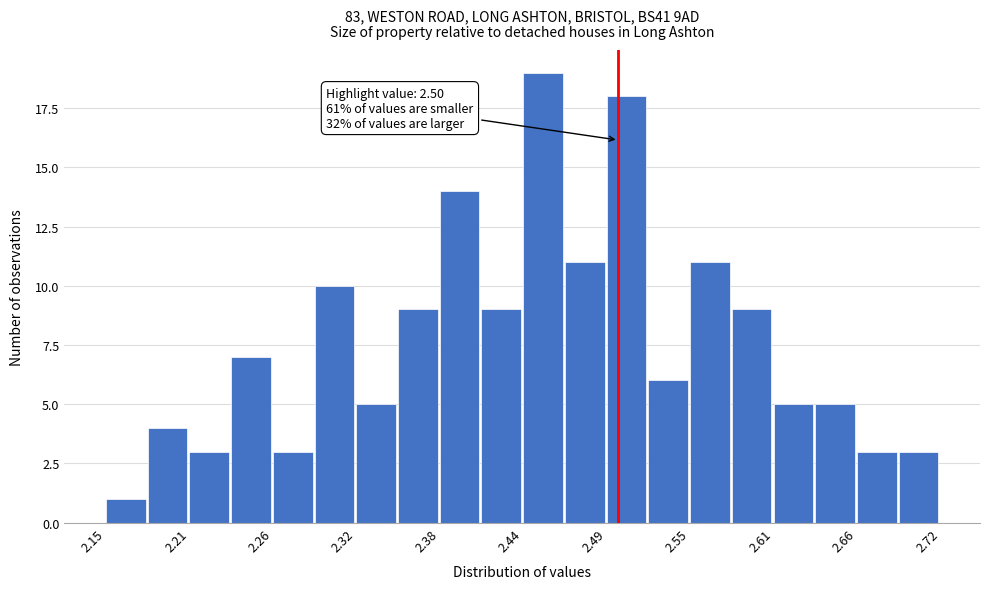

Around what value on the x-axis is the tallest bar? Give the approximate position of its centre, as read against the axis.

2.45